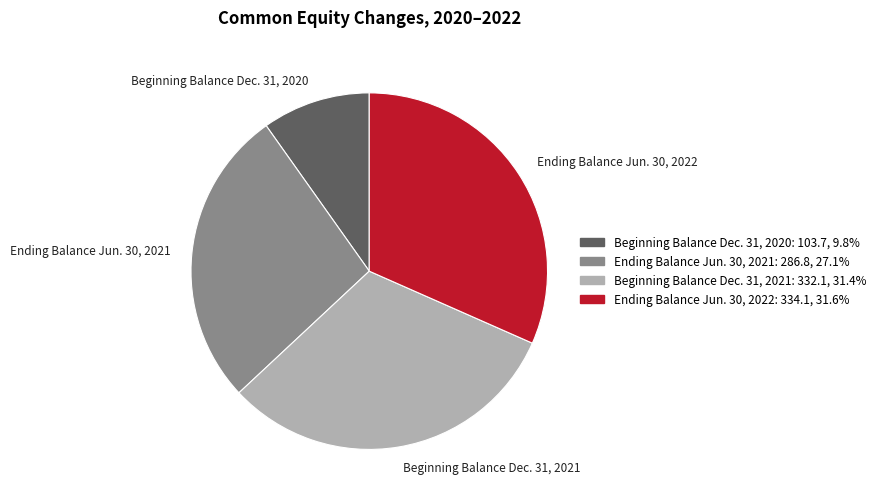

Which slice is the smallest?

Beginning Balance Dec. 31, 2020